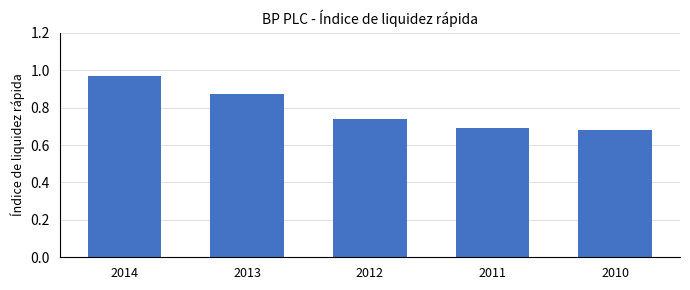

What is the sum of the values at 2011 and 2012?

1.4